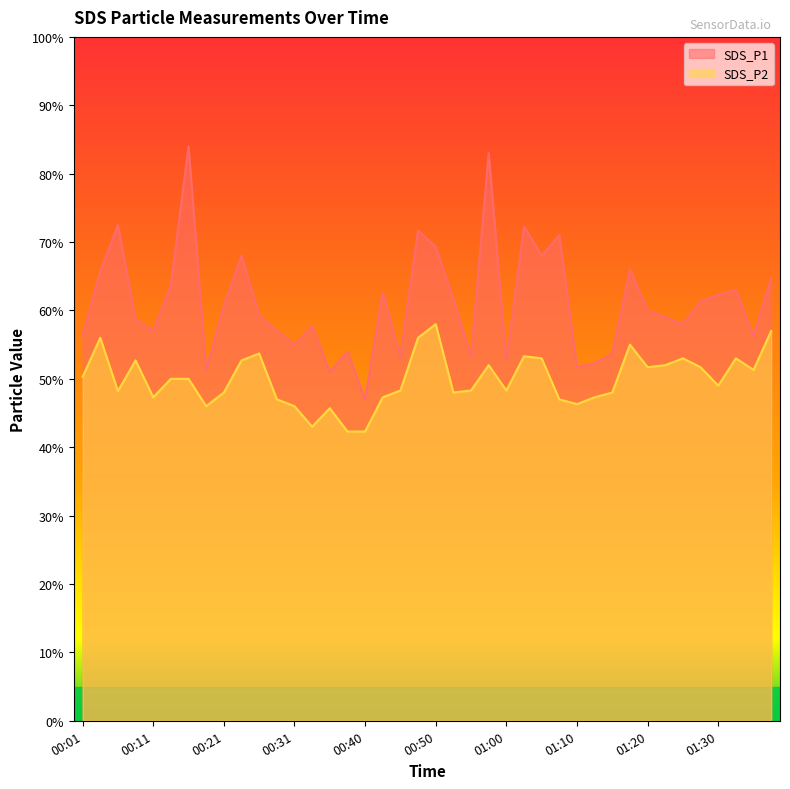

Is the value of SDS_P1 at 01:18 greater than the value of SDS_P2 at 00:06?

Yes